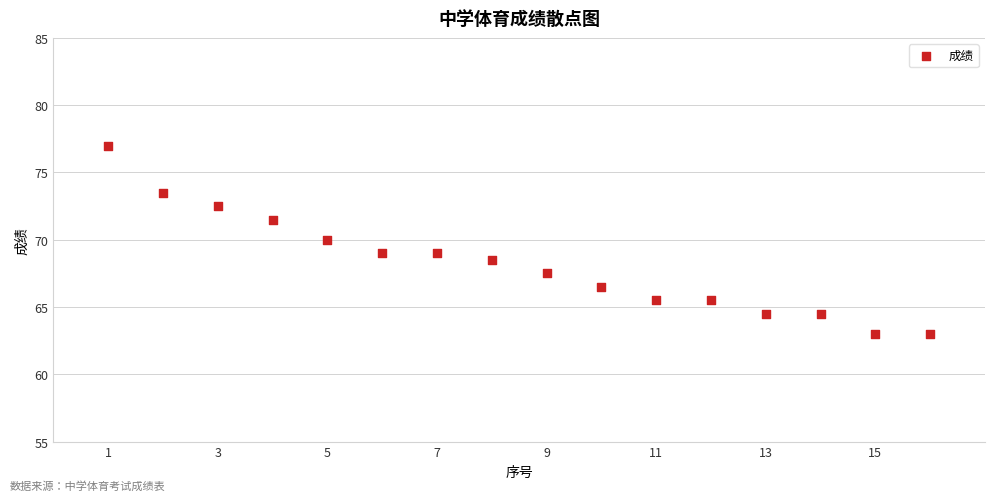

What is the range of Y values (max minus min)?

14.0